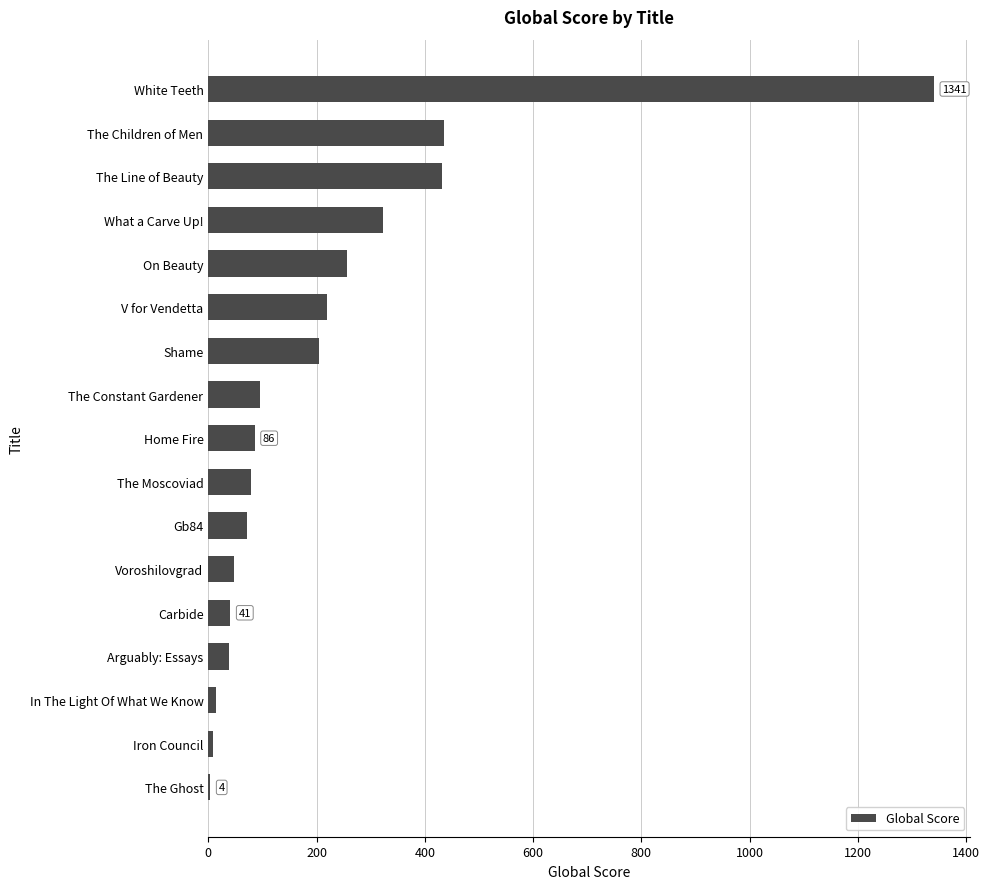

Where is the data nearest to the value 672?

The Children of Men